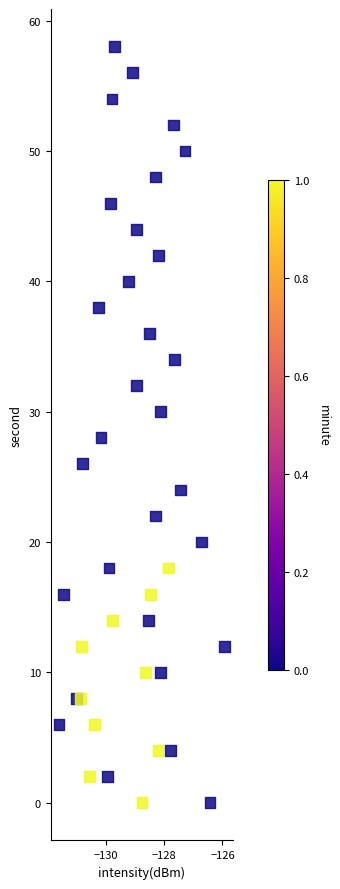

What is the range of Y values (max minus min)?

58